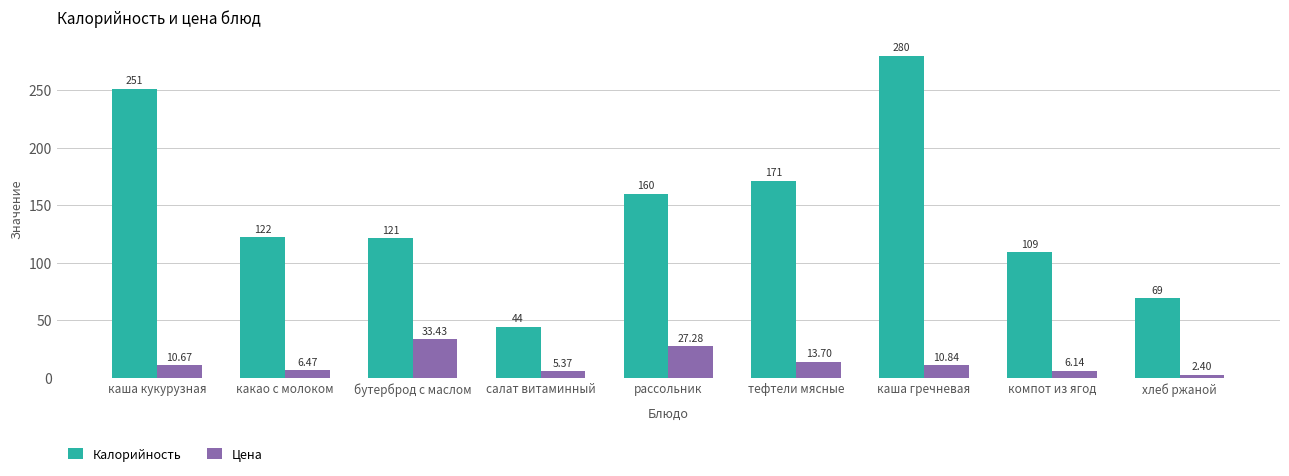

What is the difference between the second highest and minimum values in the Цена series?

24.9